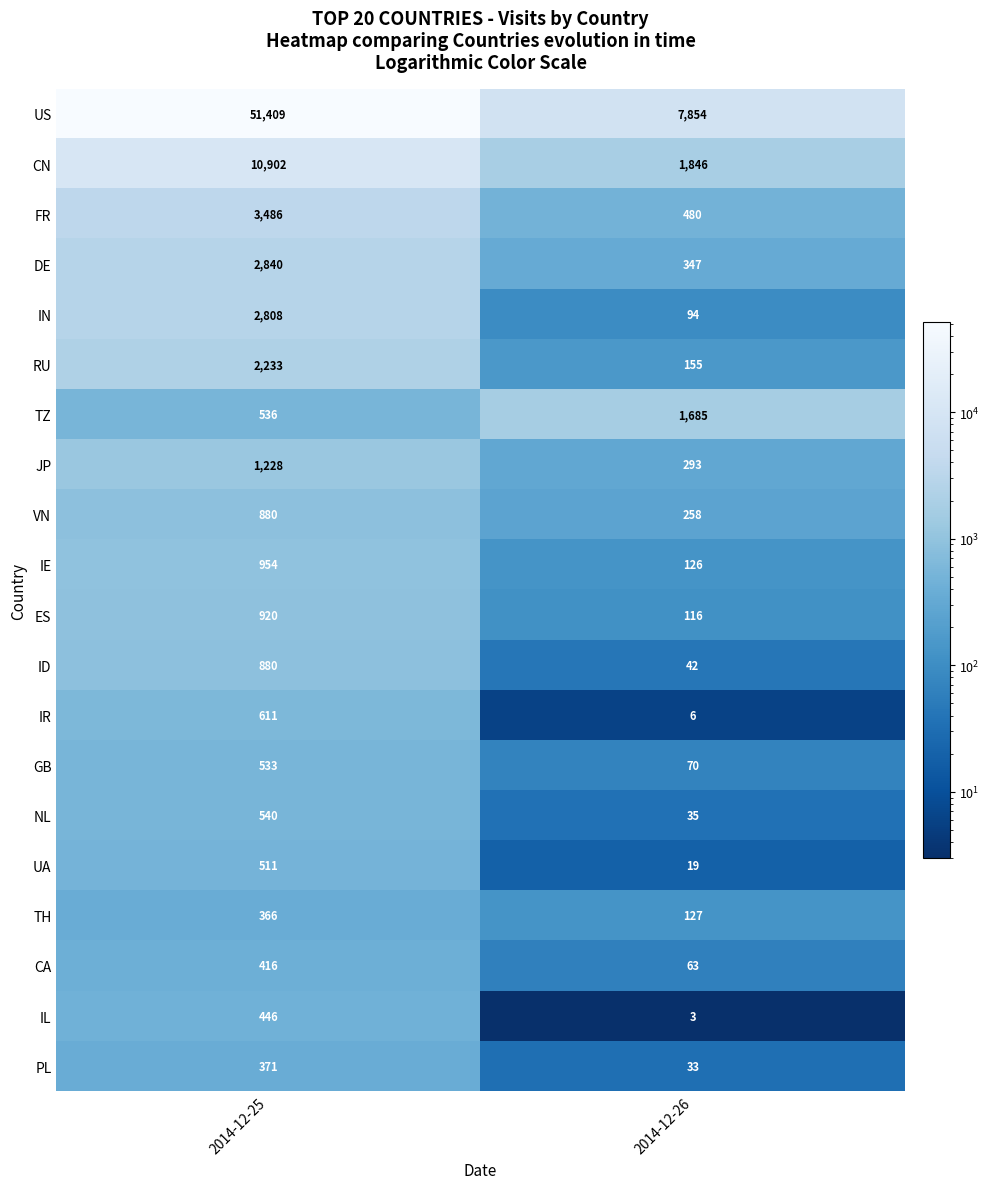

Is it true that TZ equals 536 at 2014-12-25?

True